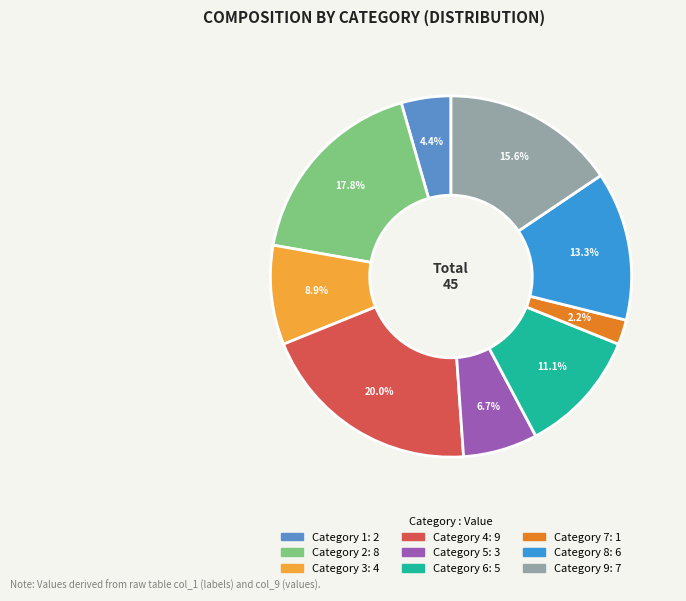

Is there any slice that represents more than half of the pie?

No